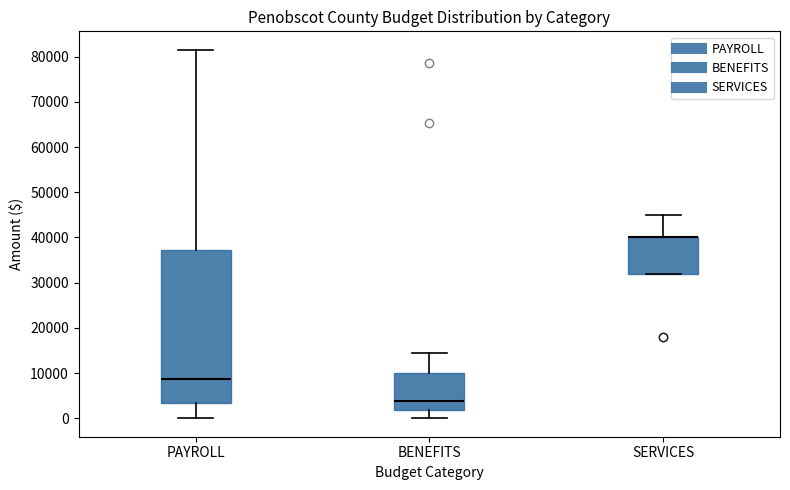

Where does the upper whisker of the box for PAYROLL end on the y-axis? The values are not printed on the chart, so give them approximately, as read against the axis.

82000